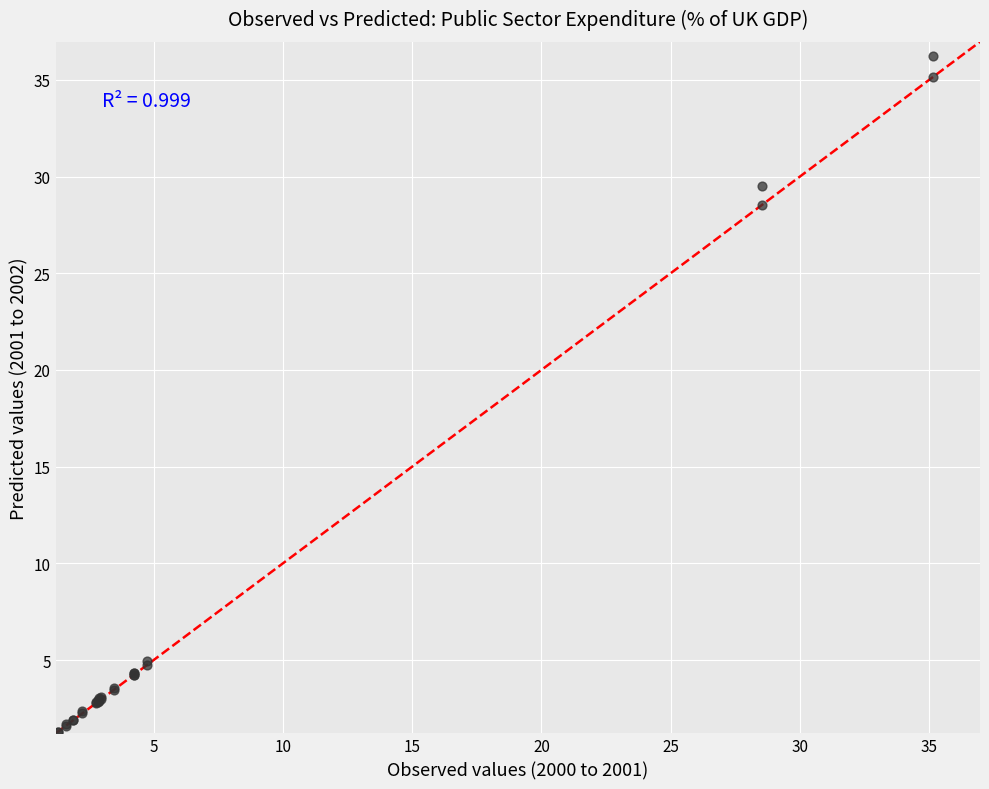

What Y value in the scatter plot is closest to 18?

28.6